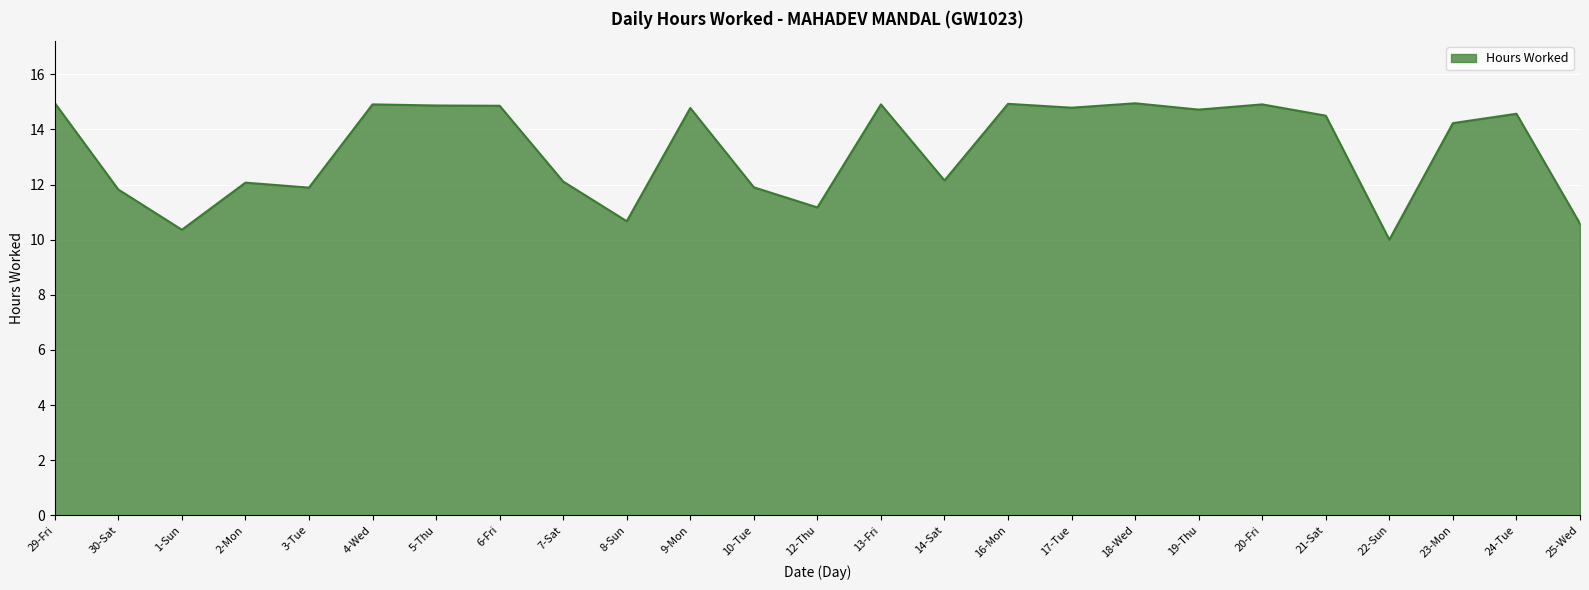

How many values are below 14?

11